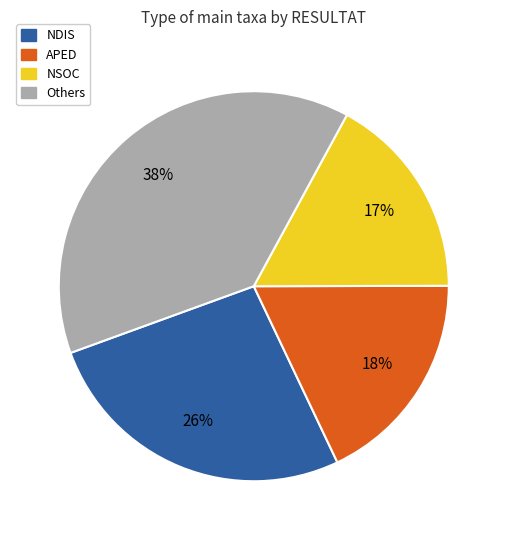

Which has a higher value, NDIS or NSOC?

NDIS